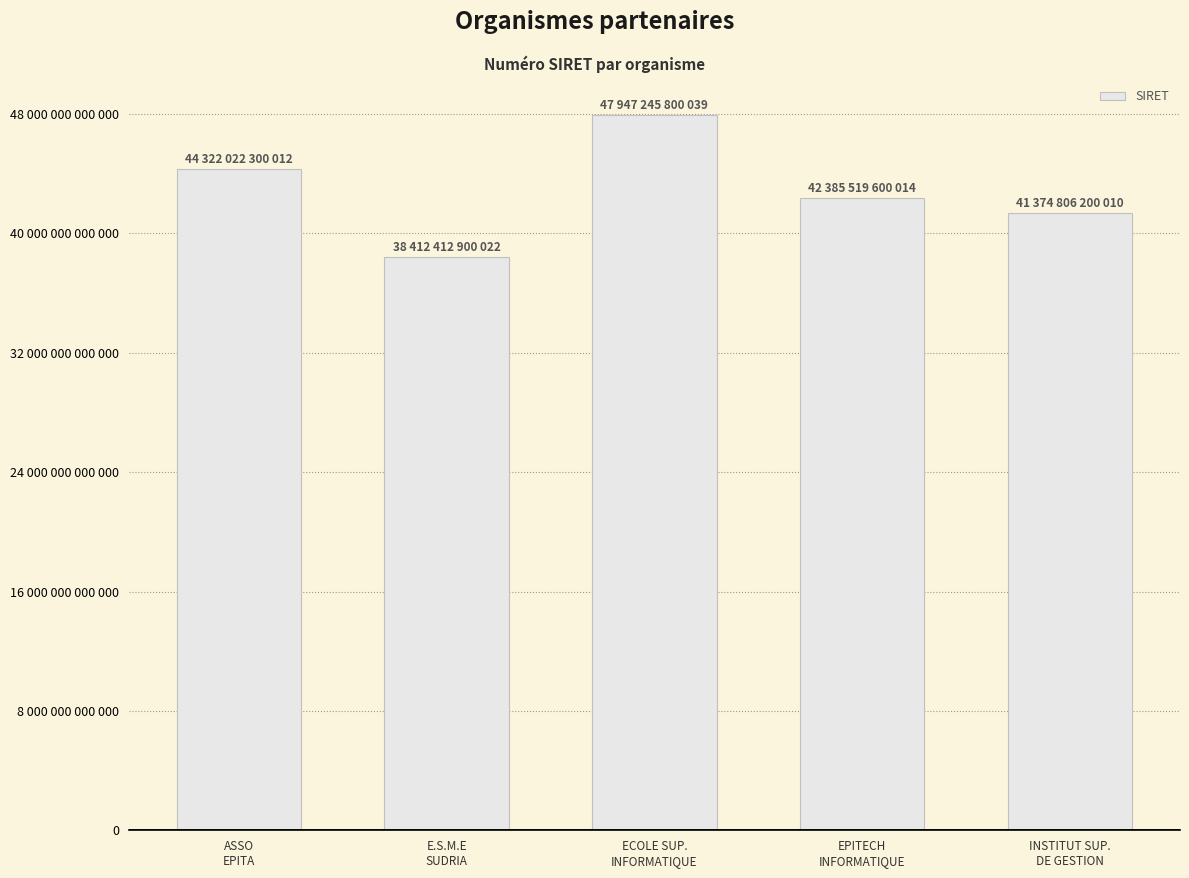

What value does the data have at ASSO
EPITA?

44322022300012